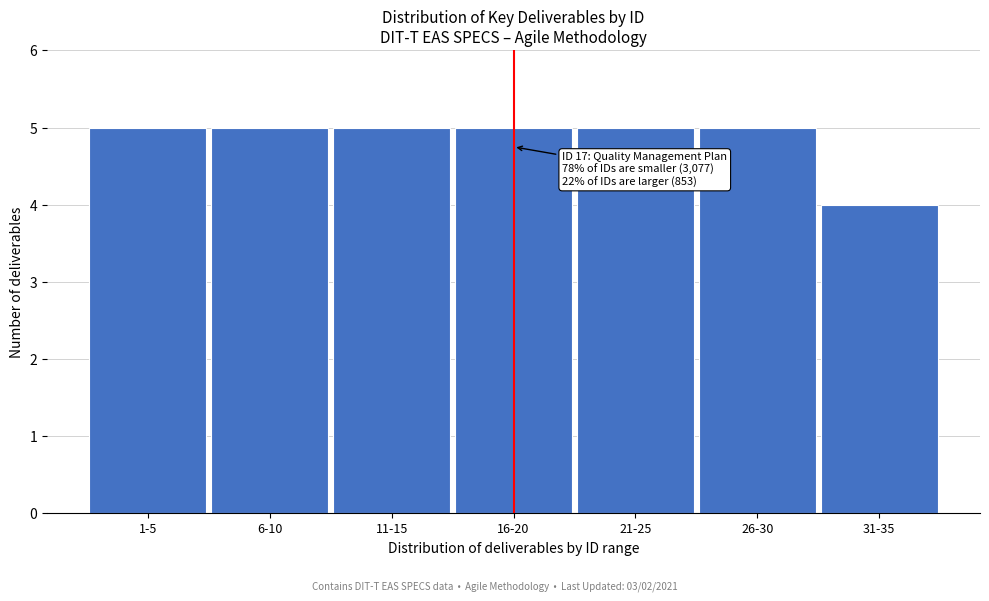

Reading left to right, what are all the values shown in this chart?

5	5	5	5	5	5	4